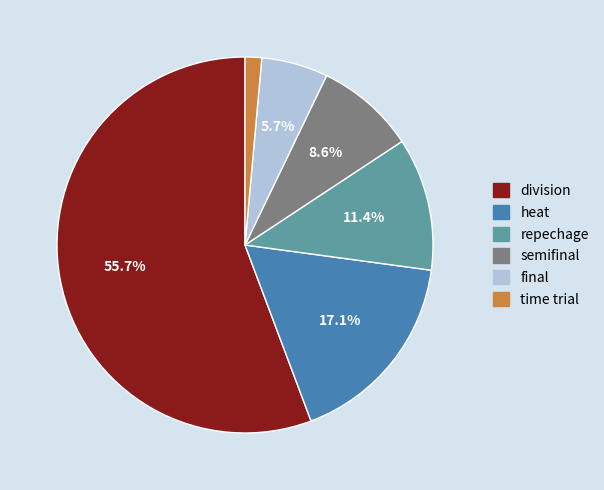

Is there a majority slice in this chart?

Yes